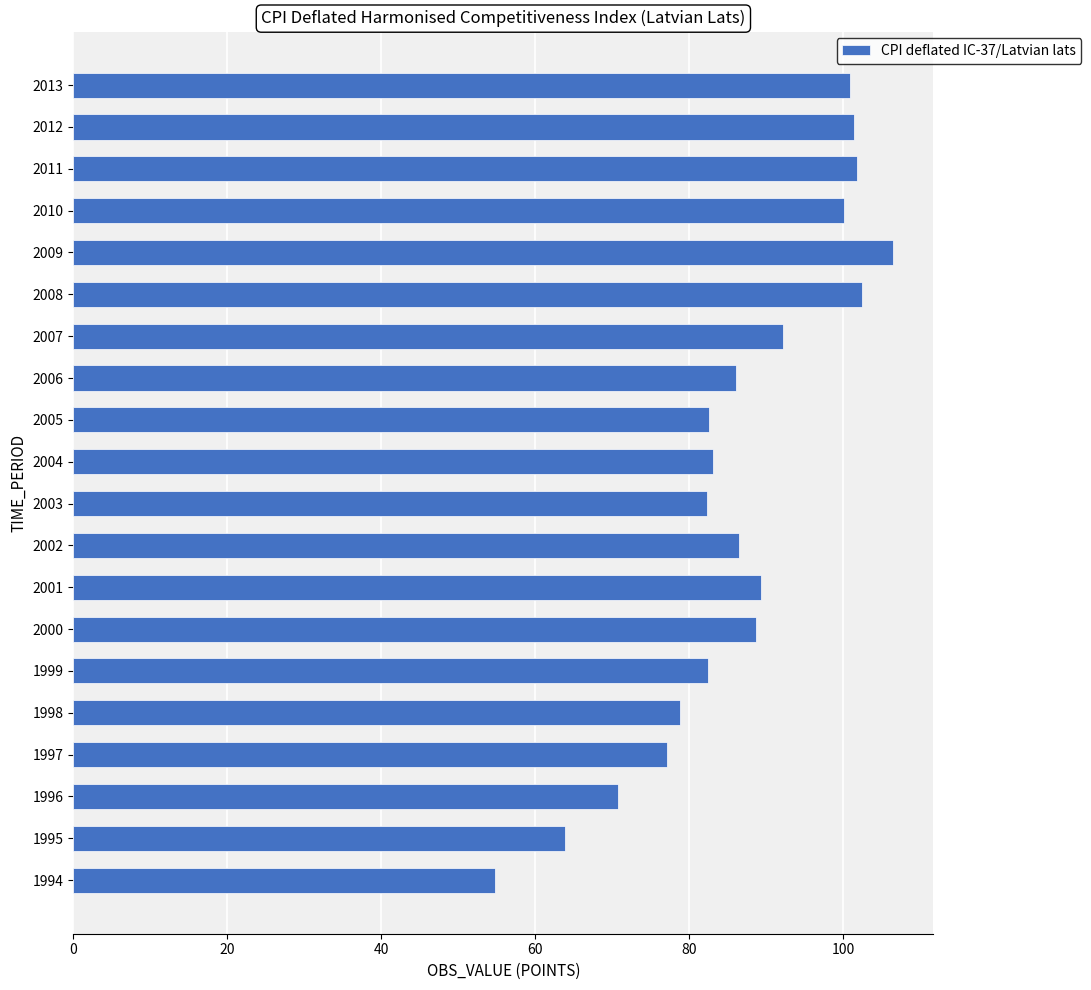

Which category has the lowest value across all series?

1994